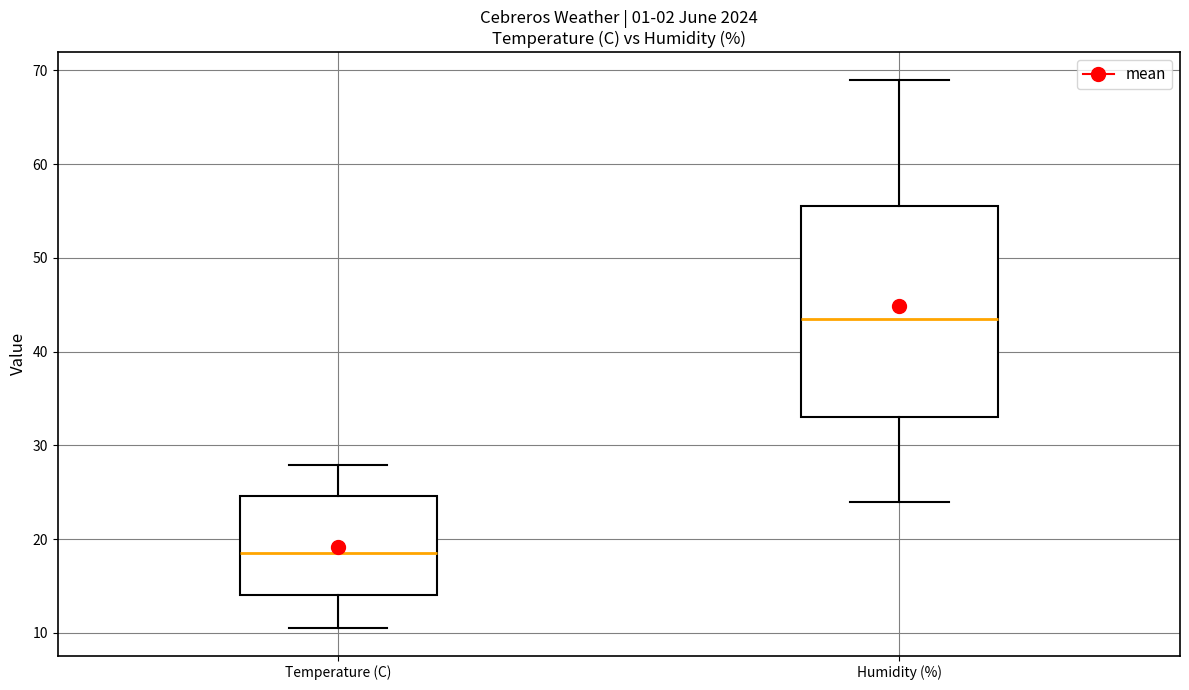

Which box is the tallest, from its lower edge to its upper edge?

Humidity (%)